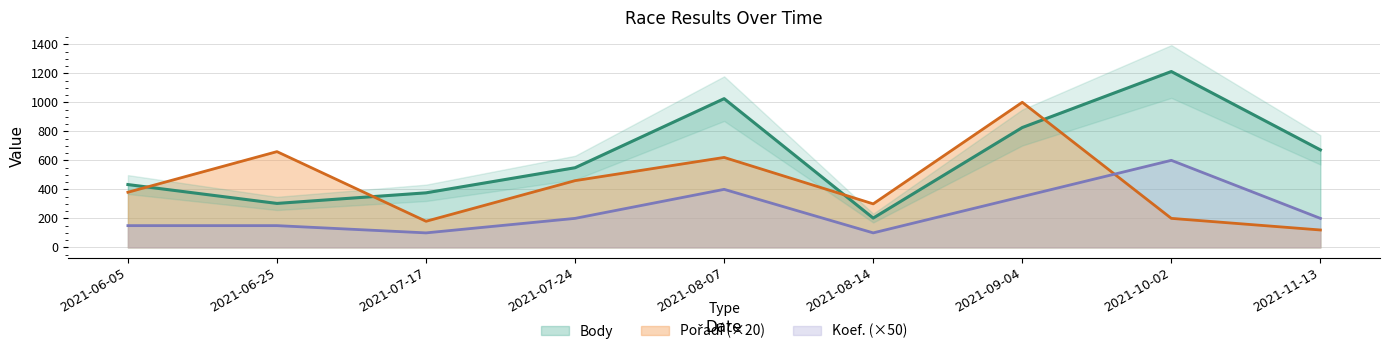

What is the total value across all series at 2021-09-04?

2176